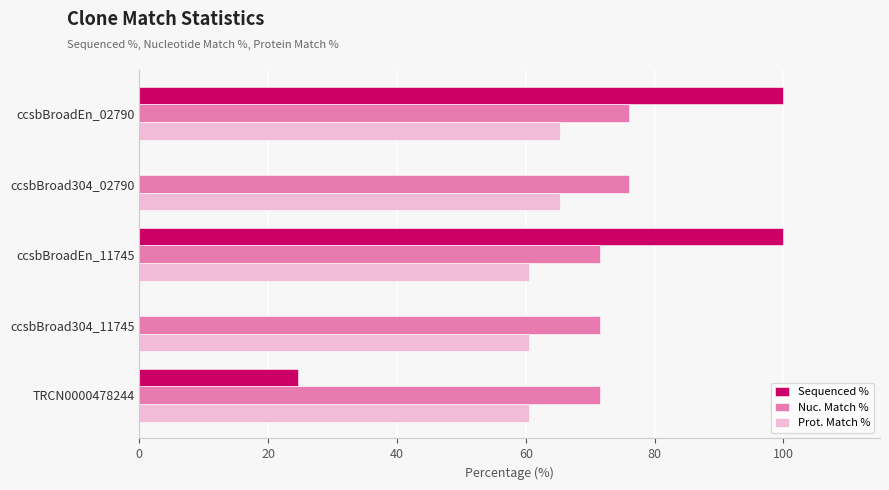

Which series changed the most between ccsbBroad304_11745 and TRCN0000478244?

Sequenced %